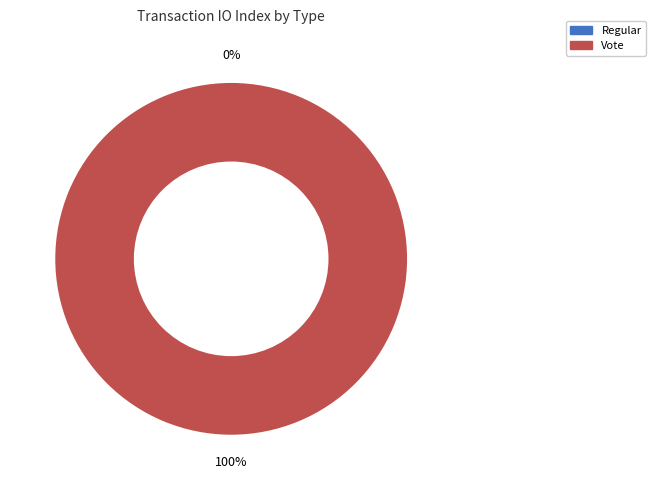

What percentage do Regular and Vote together represent?

100.0%